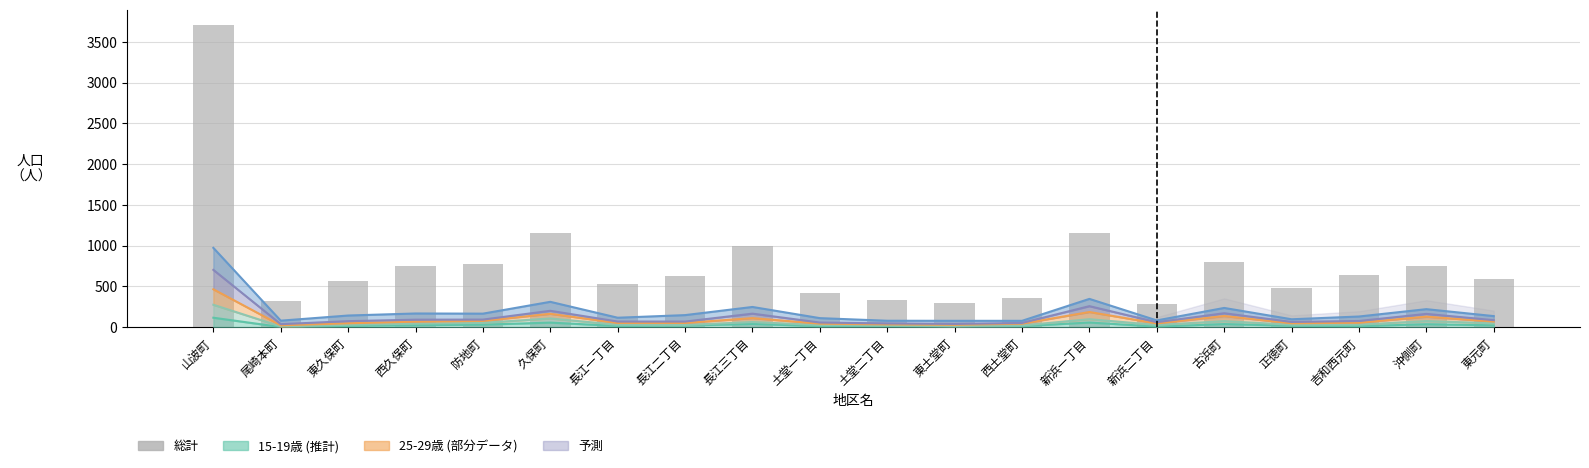

Is it true that the value at 新浜一丁目 is 1583?

False